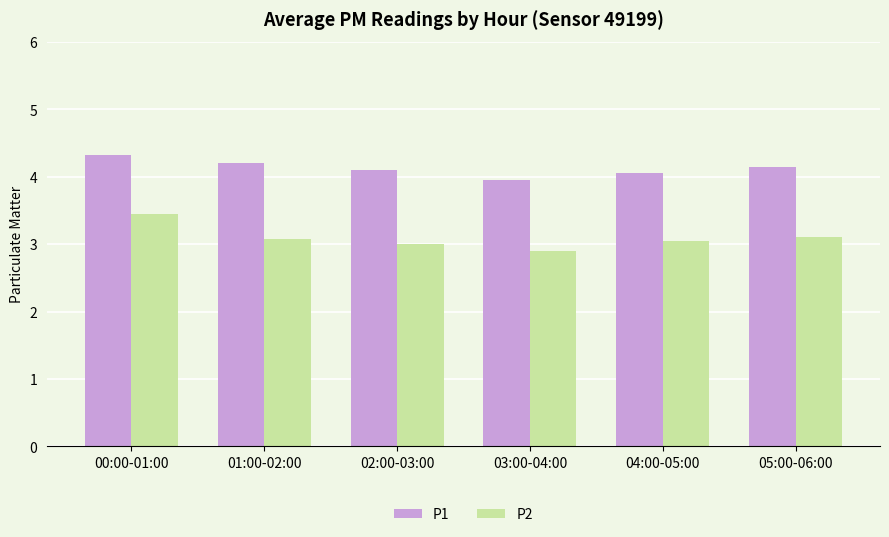

Is the value of P2 at 00:00-01:00 greater than the value of P1 at 04:00-05:00?

No